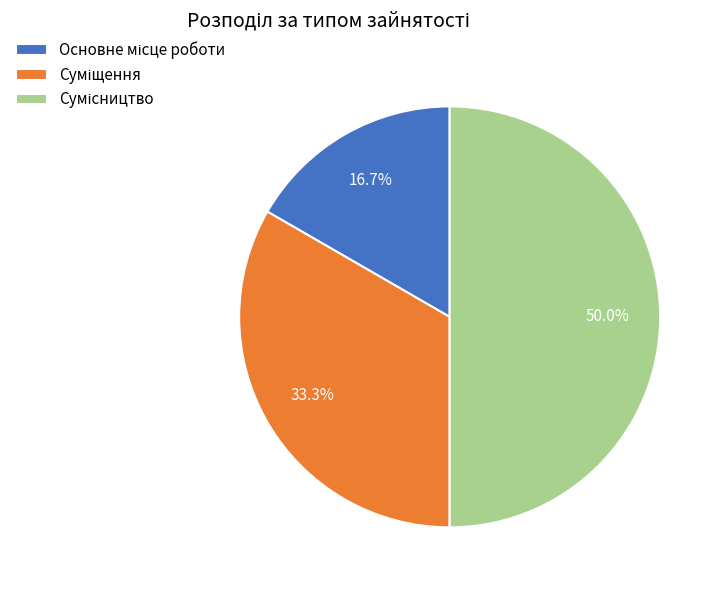

Count the number of slices in the pie.

3